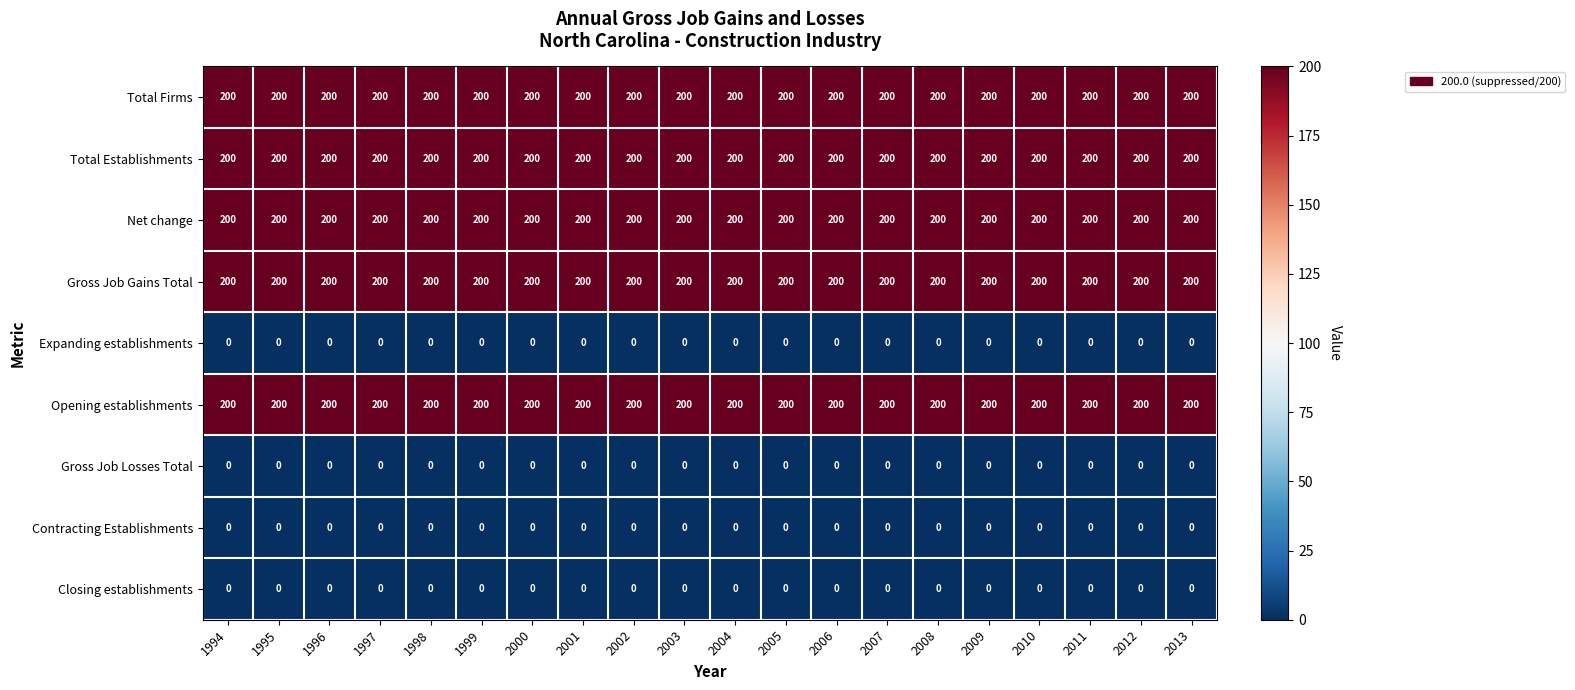

What is the total value across all series at 1996?

1000